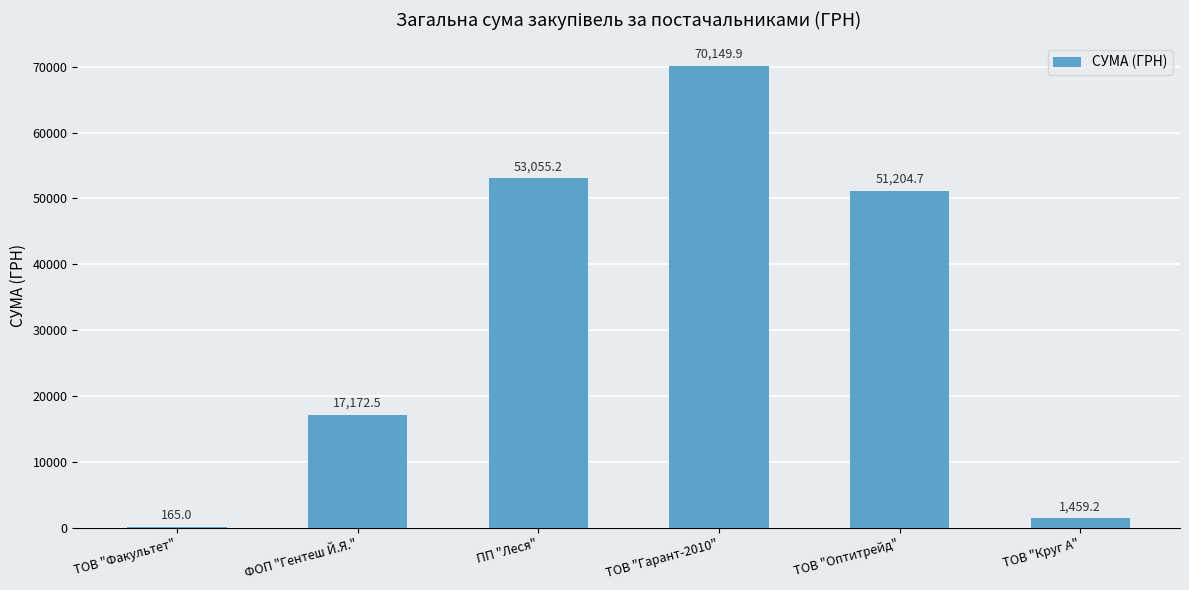

Where does the data first go above 51204?

ПП "Леся"